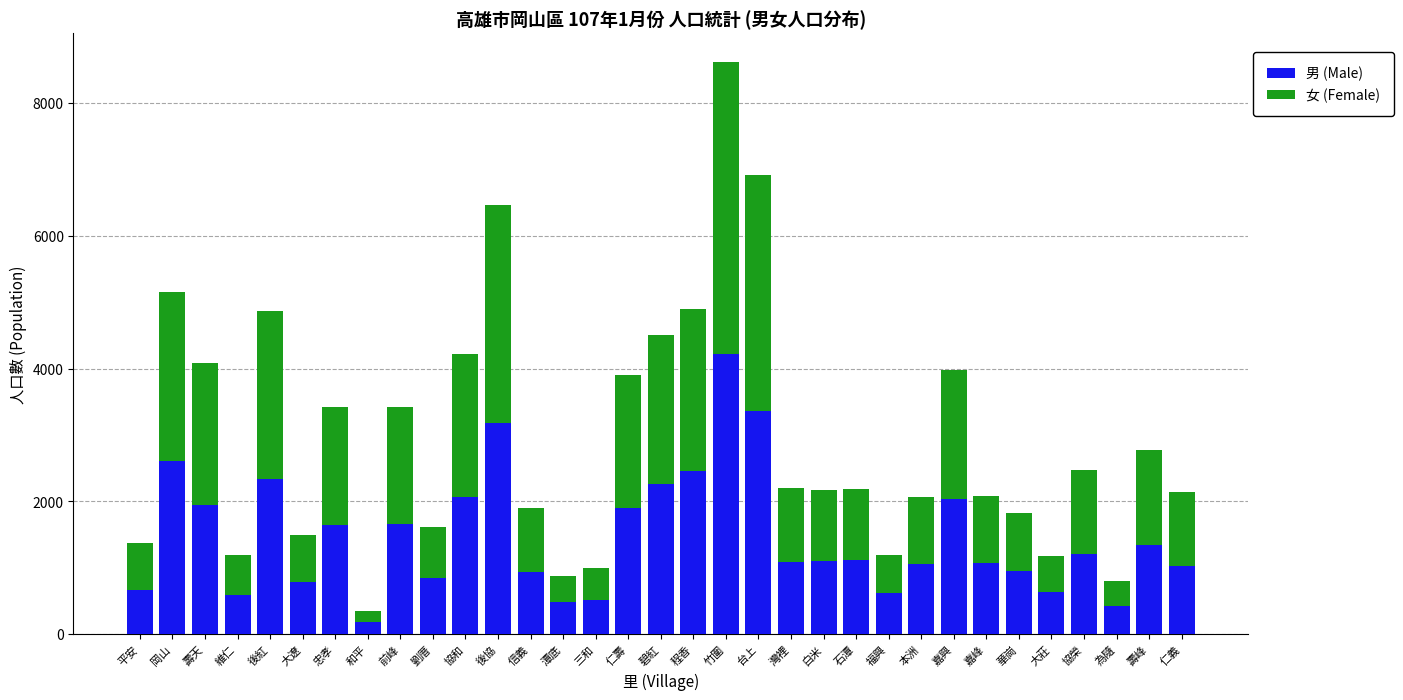

Read the 男 (Male) value at 為隨.

427